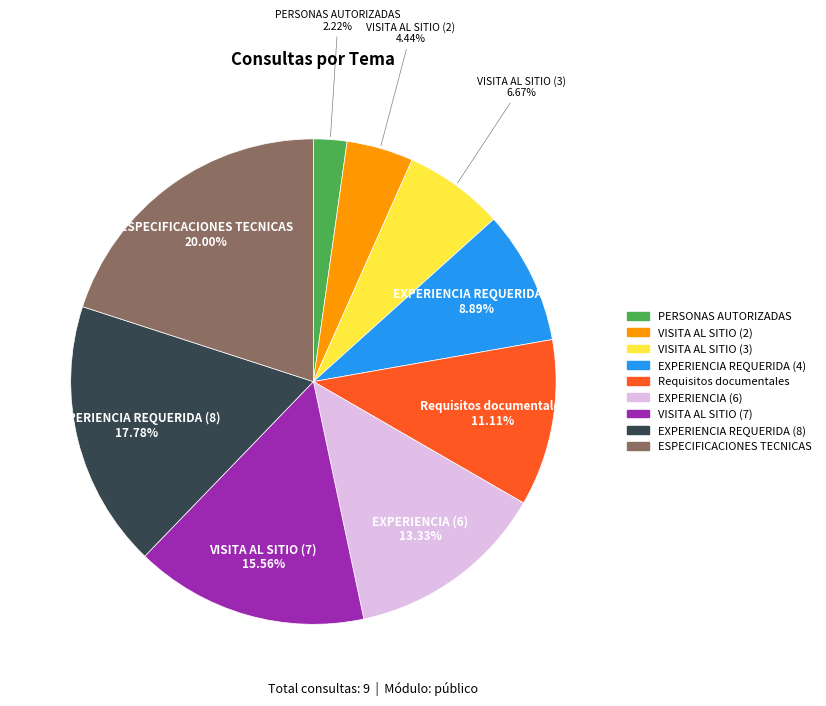

How many segments does this pie chart have?

9